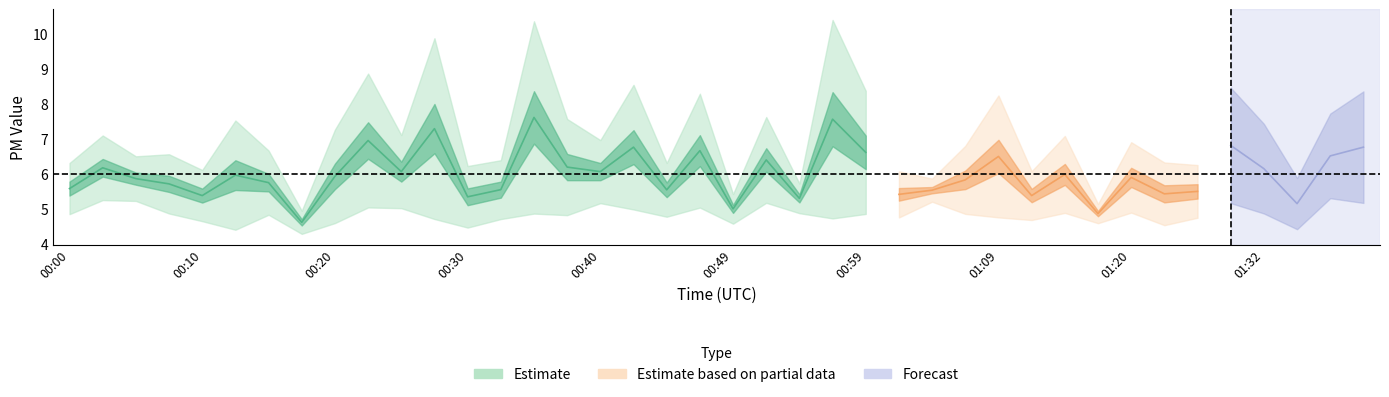

At which label is P1 closest to 7?

00:03